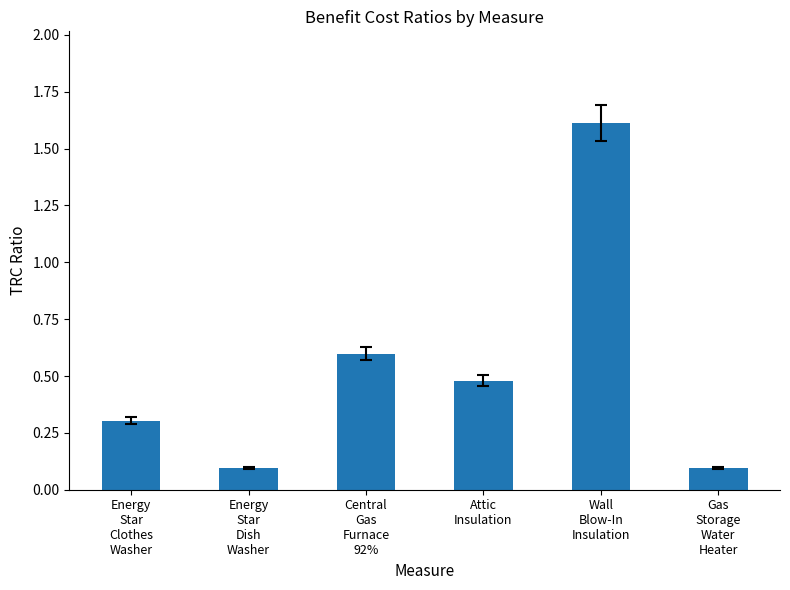

What is the value of the 6th bar from the left?

0.1